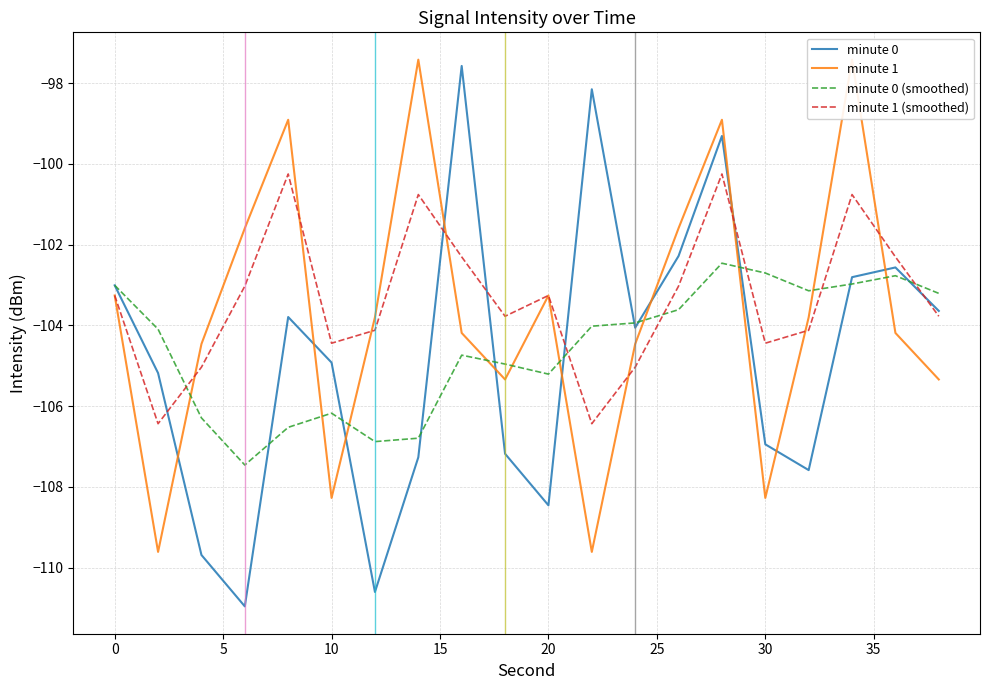

What is the sum of all minute 1 values?

-2073.7